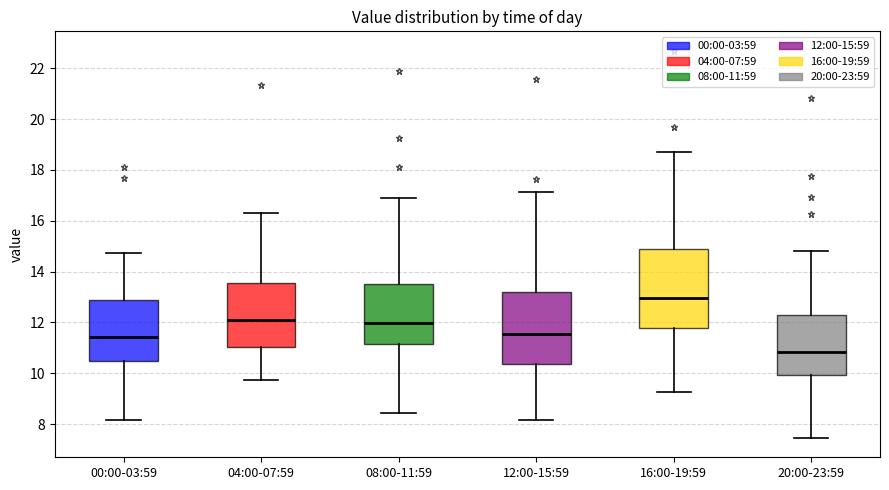

Reading left to right, read every box against the y-axis: the position of its median line, the range the box covers, and the ends of its whiskers. The values are not printed on the chart, so give them approximately, as read against the axis.

00:00-03:59: median 11.4, box 10.6 to 12.8, whiskers 8.2 to 14.8
04:00-07:59: median 12.2, box 11.0 to 13.6, whiskers 9.8 to 16.4
08:00-11:59: median 12.0, box 11.2 to 13.6, whiskers 8.4 to 17.0
12:00-15:59: median 11.6, box 10.4 to 13.2, whiskers 8.2 to 17.2
16:00-19:59: median 13.0, box 11.8 to 14.8, whiskers 9.2 to 18.6
20:00-23:59: median 10.8, box 10.0 to 12.2, whiskers 7.4 to 14.8